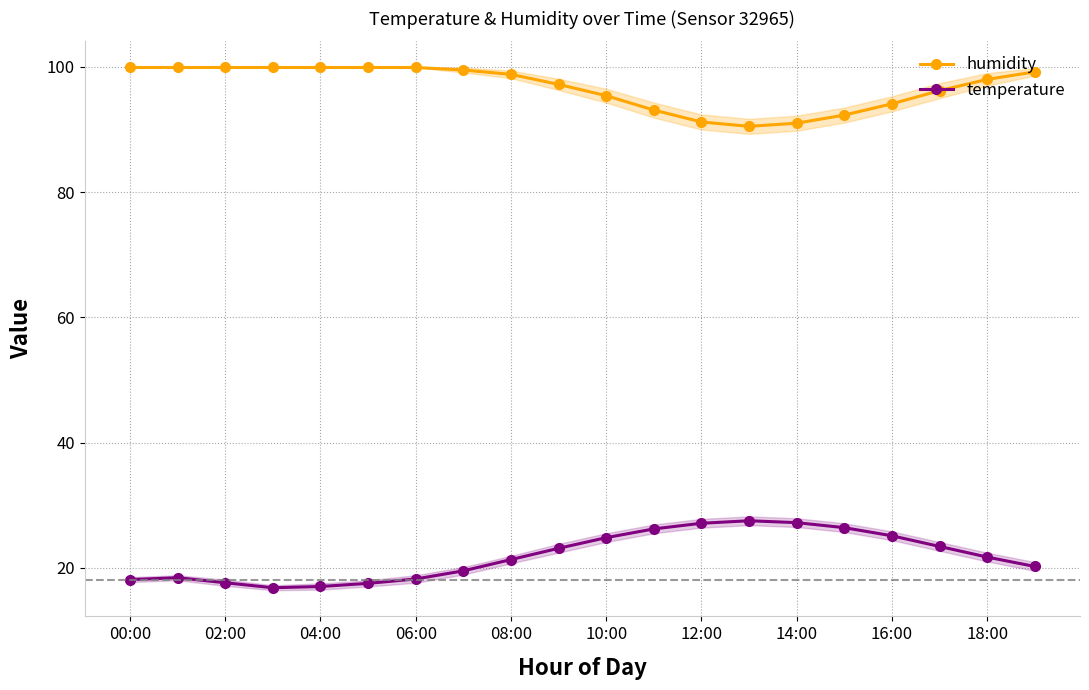

Does the chart have visible grid lines?

Yes